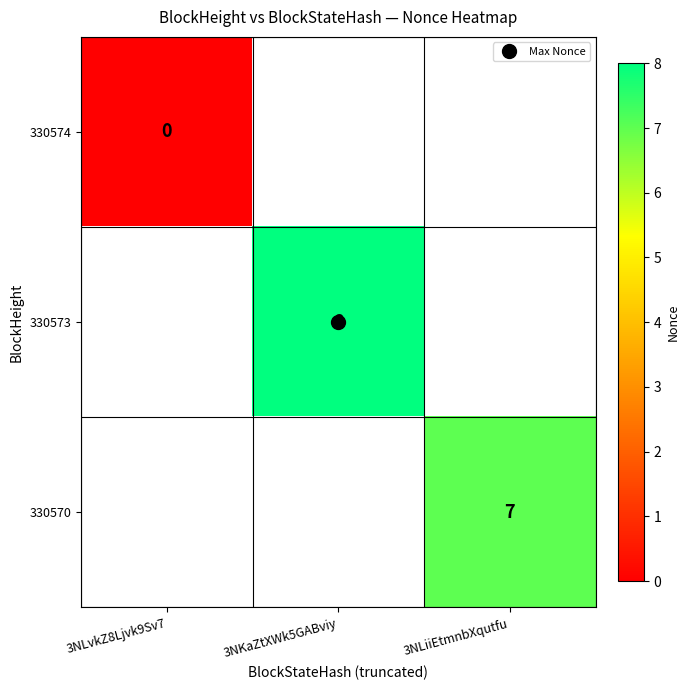

True or false: 330570 has a value of 4.3 at 3NLiiEtmnbXqutfu.

False